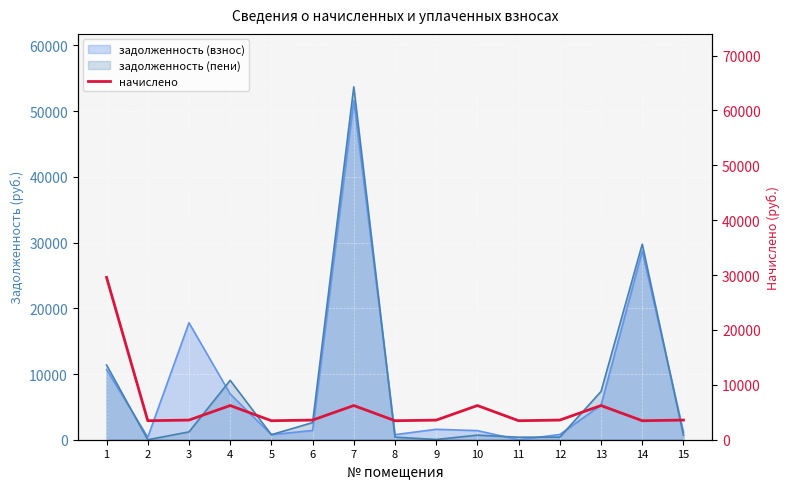

What is the change in value from 1 to 6?

-25999.7